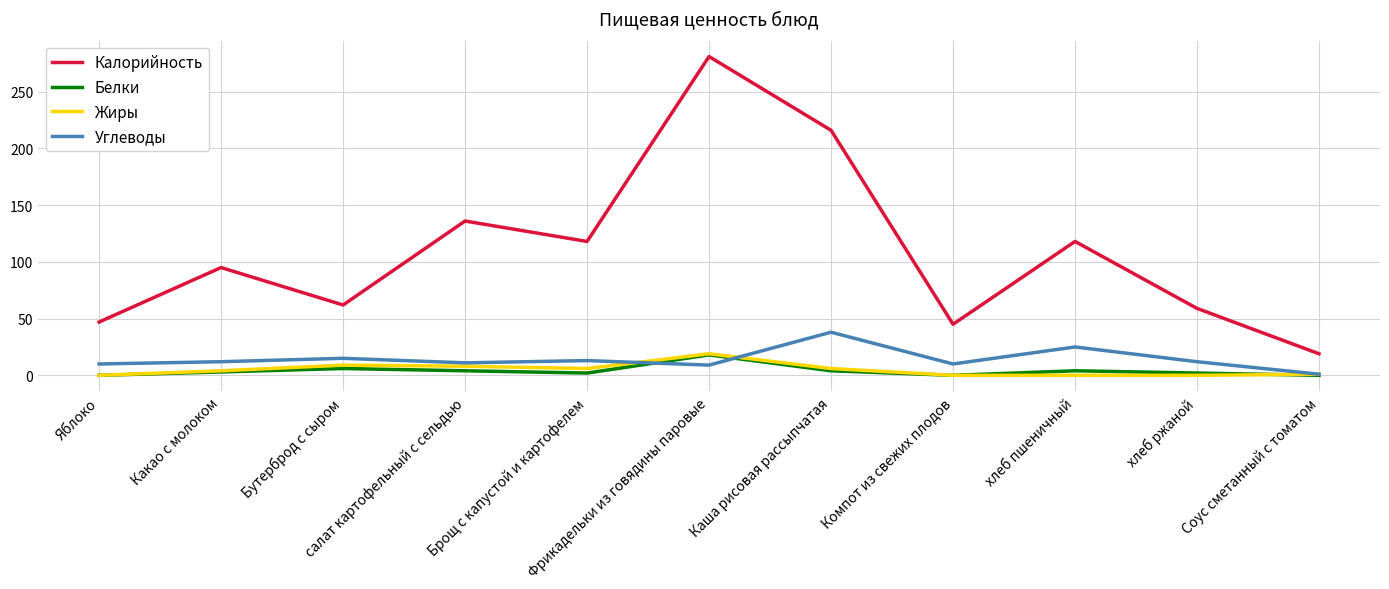

Which series has the largest total across all categories?

Калорийность